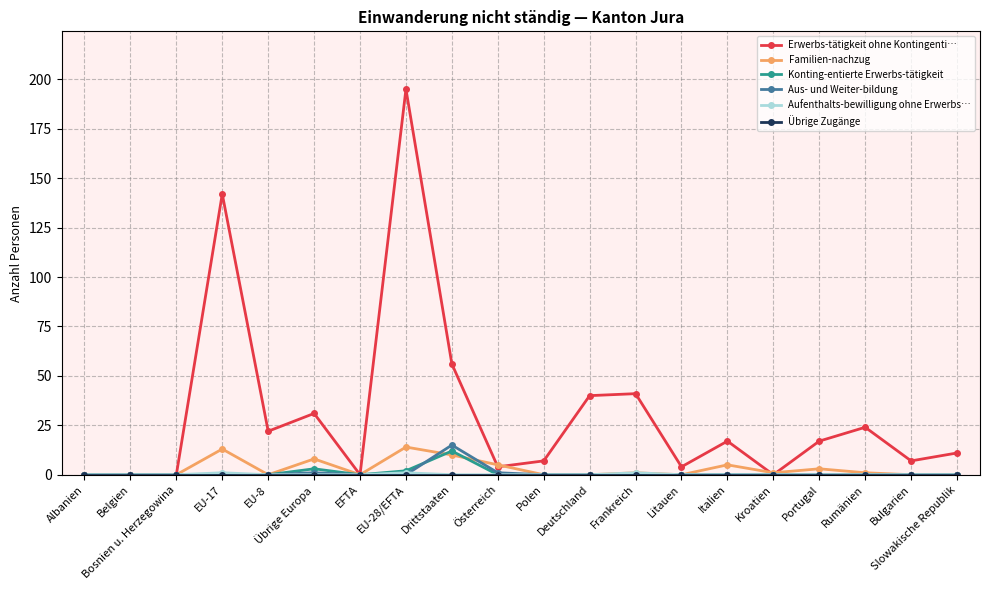

True or false: Erwerbs-tätigkeit ohne Kontingenti… has a value of 79 at Drittstaaten.

False